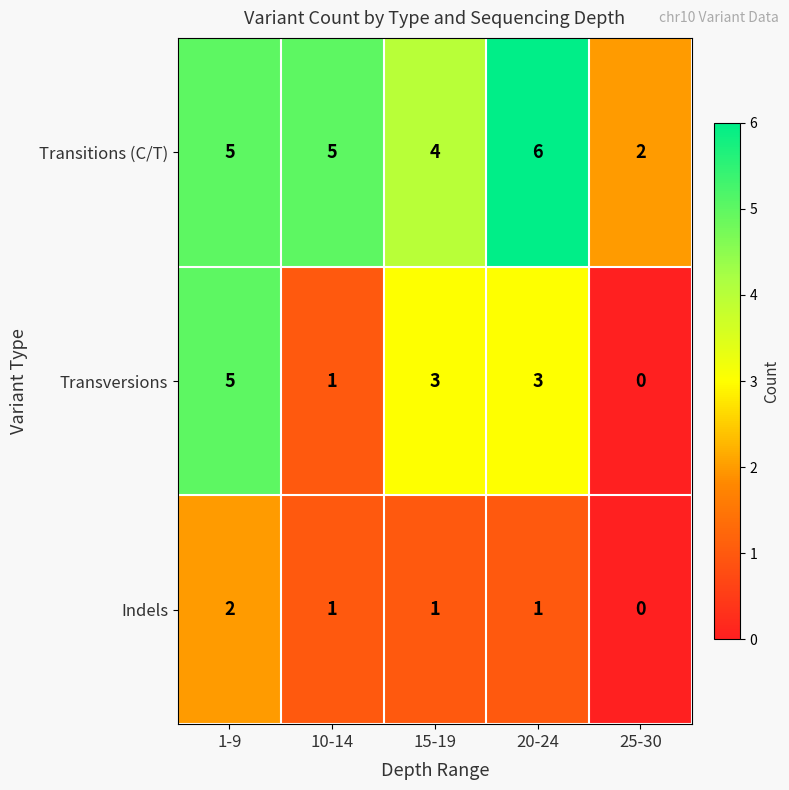

True or false: Transversions has a value of 4 at 20-24.

False